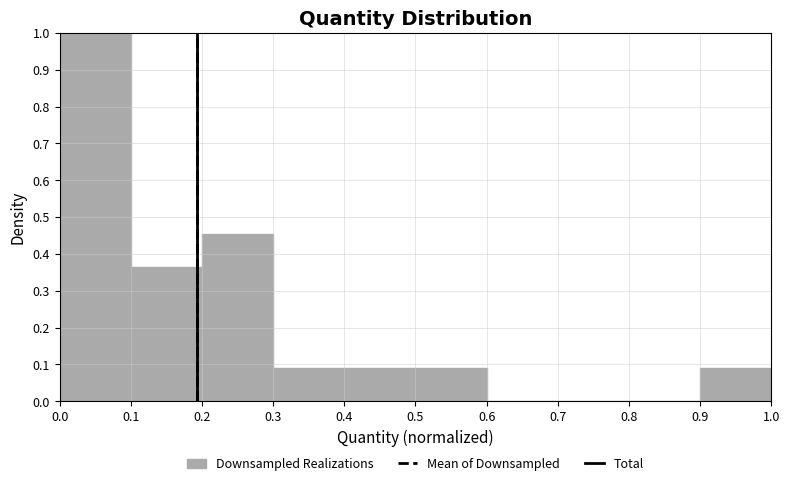

Reading left to right, transcribe this chart: for each bar, give the range it covers on the x-axis and its height. The values are not printed on the chart, so give them approximately, as read against the axis.

0.0 to 0.1: 1.00
0.1 to 0.2: 0.36
0.2 to 0.3: 0.45
0.3 to 0.4: 0.09
0.4 to 0.5: 0.09
0.5 to 0.6: 0.09
0.6 to 0.7: 0
0.7 to 0.8: 0
0.8 to 0.9: 0
0.9 to 1.0: 0.09